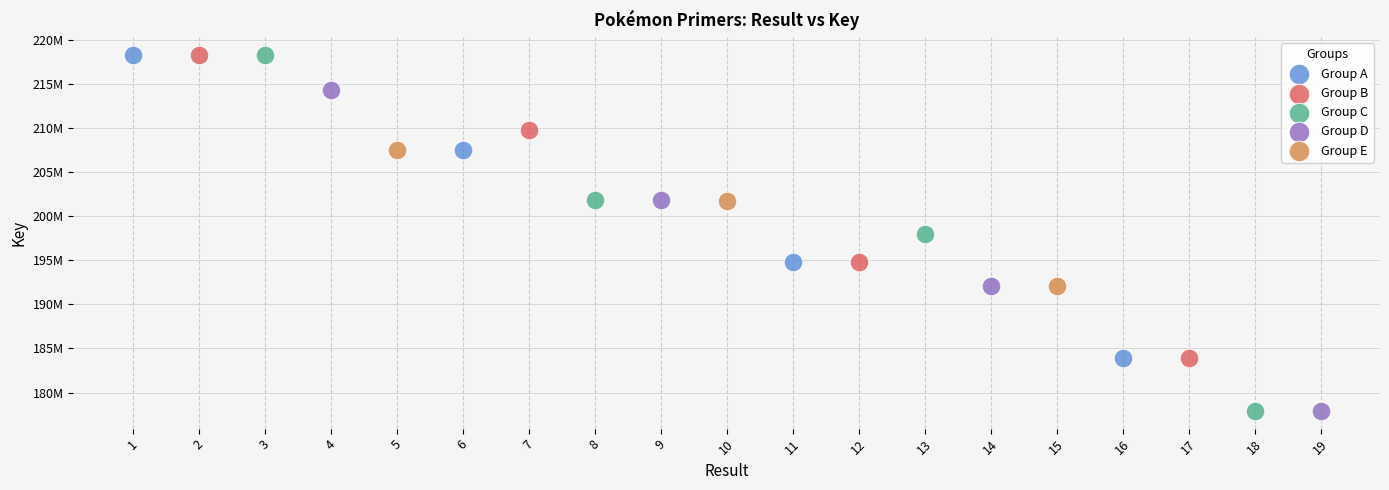

What are all the series names shown in the legend?

Group A, Group B, Group C, Group D, Group E